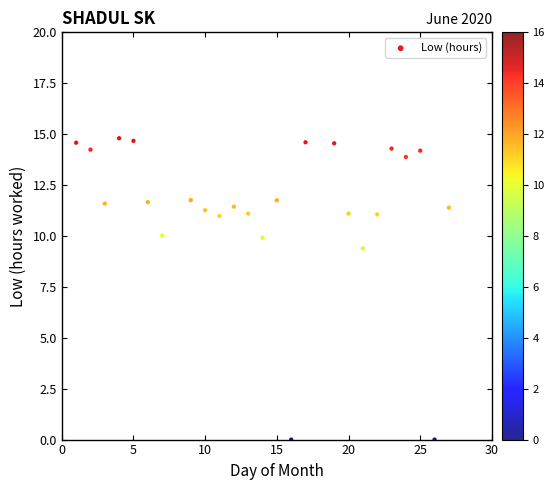

What Y value in the scatter plot is closest to 7?

9.4